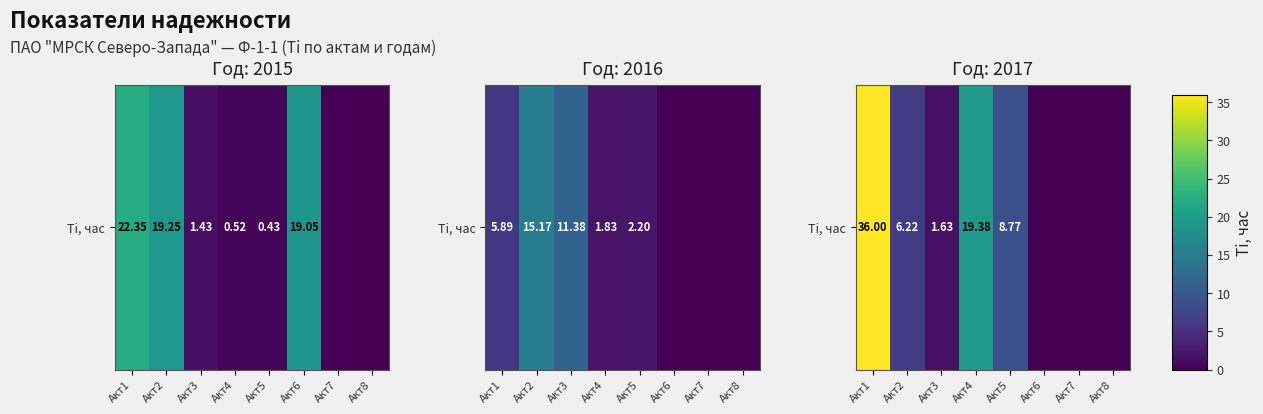

List the labels in order of value, largest first.

Акт1, Акт4, Акт5, Акт2, Акт3, Акт6, Акт7, Акт8